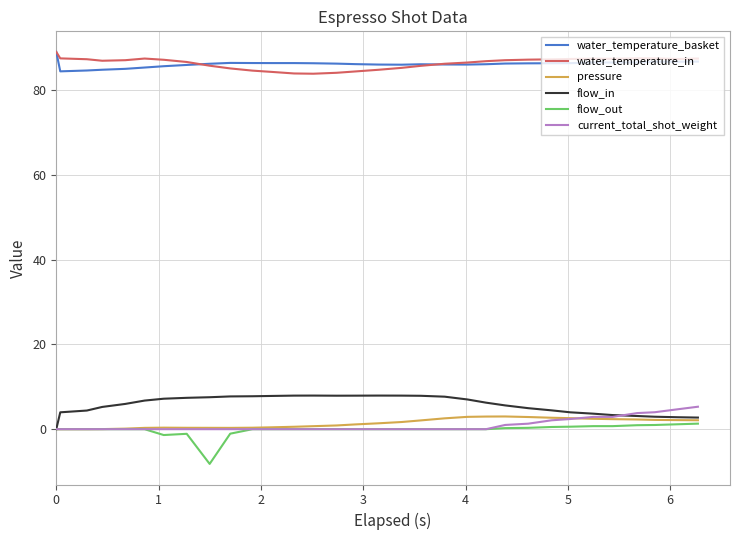

True or false: pressure and water_temperature_in intersect in this chart.

False